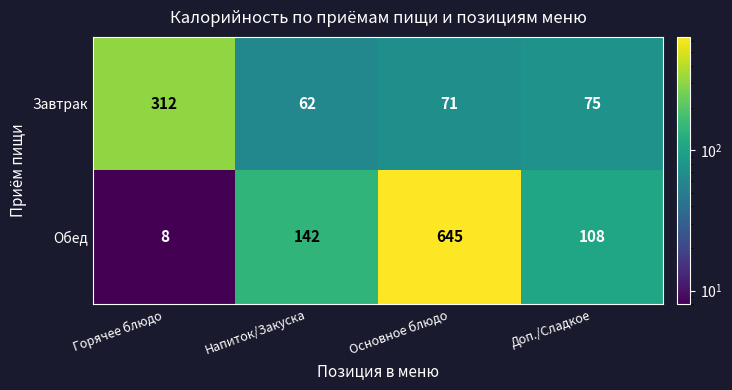

Which series has the largest total across all categories?

Обед